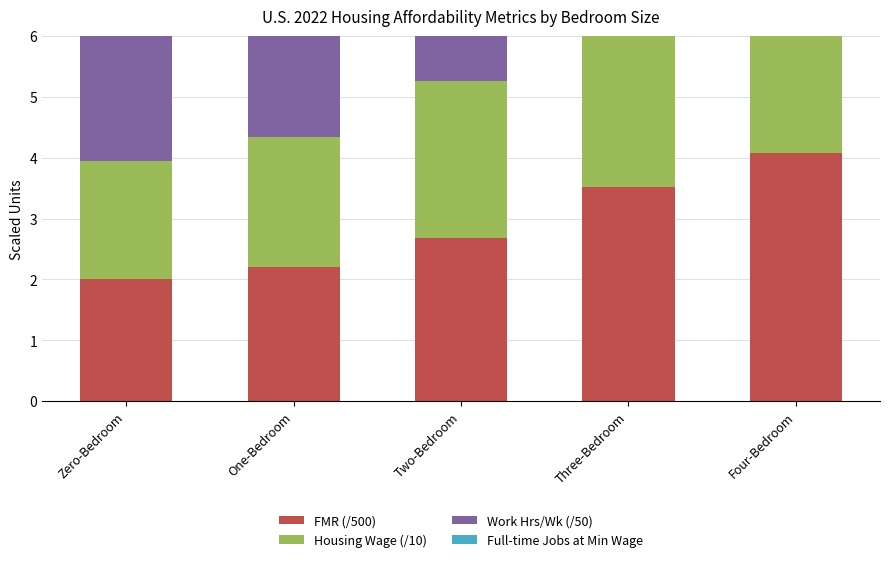

Reading left to right, list all the values displayed in this chart.

FMR (/500): 2.0	2.2	2.7	3.5	4.1
Housing Wage (/10): 1.9	2.1	2.6	3.4	3.9
Work Hrs/Wk (/50): 2.1	2.3	2.8	3.7	4.3
Full-time Jobs at Min Wage: 2.7	2.9	3.6	4.7	5.4